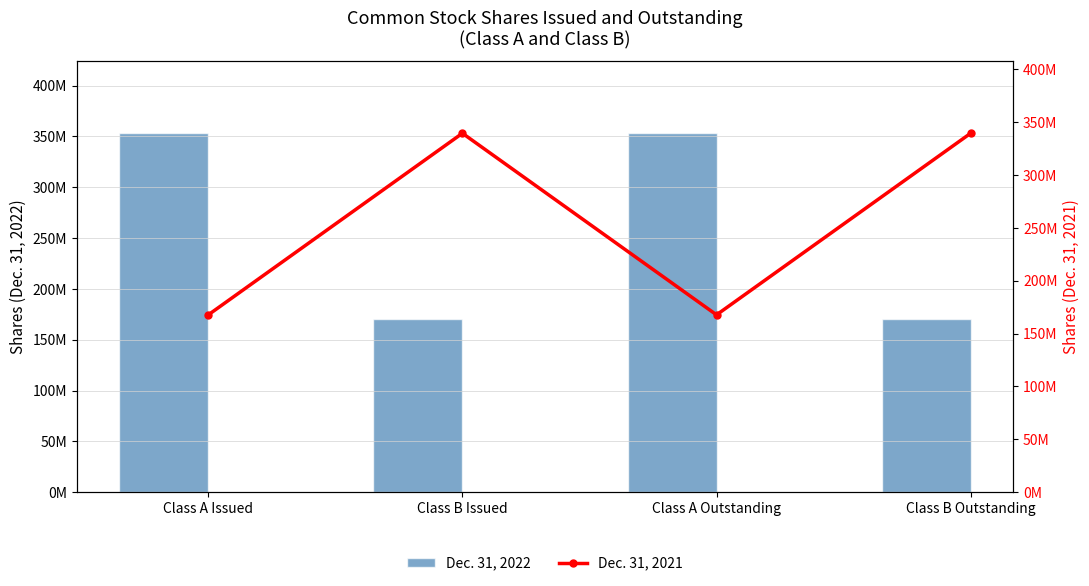

List the labels in order of Dec. 31, 2022 value, largest first.

Class A Issued, Class A Outstanding, Class B Issued, Class B Outstanding